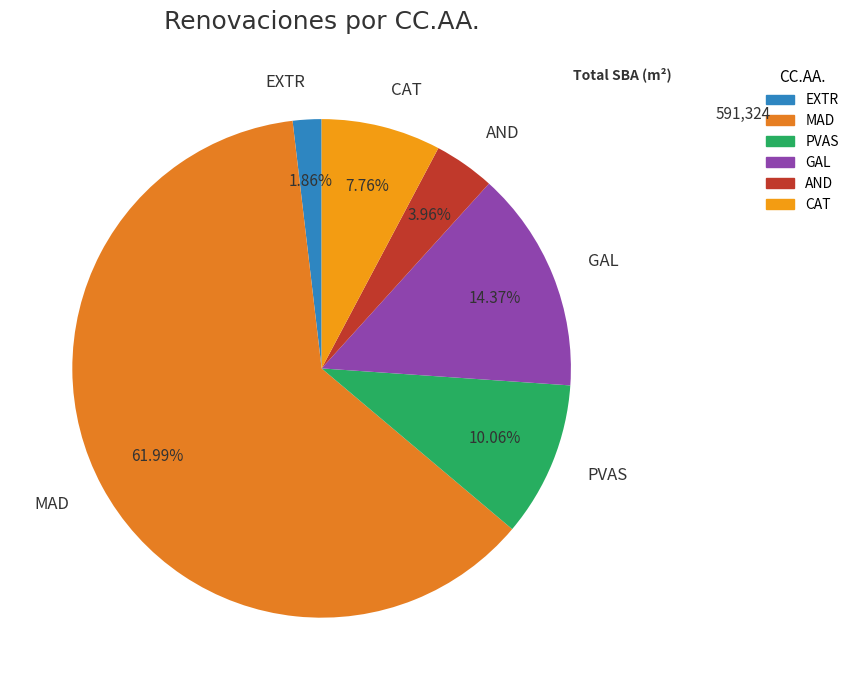

Count the number of slices in the pie.

6